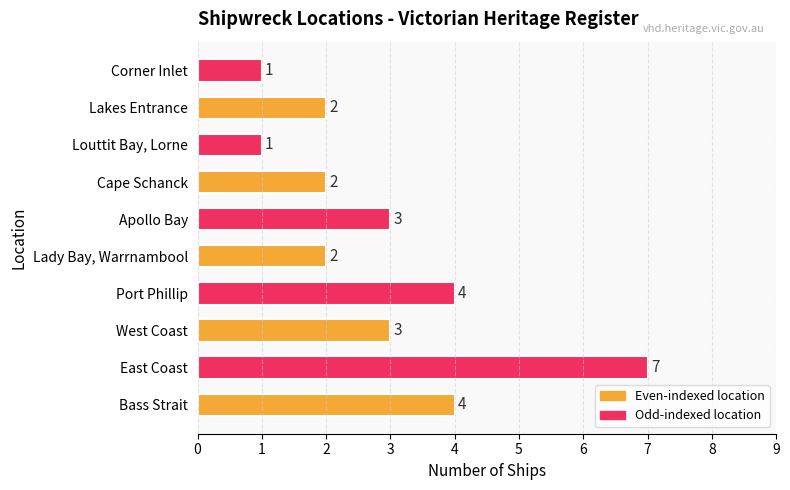

How many data points are less than 3?

5